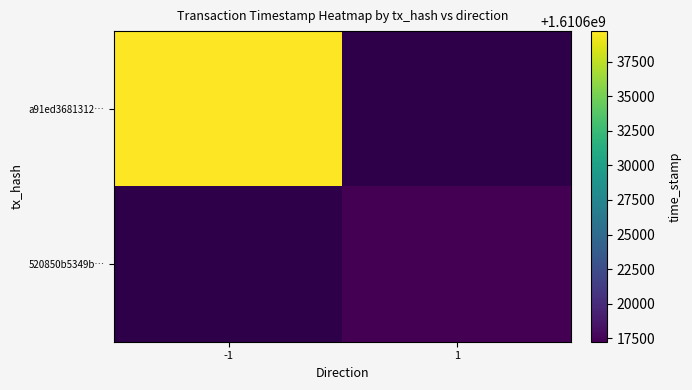

List the series in order of their overall mean, highest first.

a91ed3681312…, 520850b5349b…